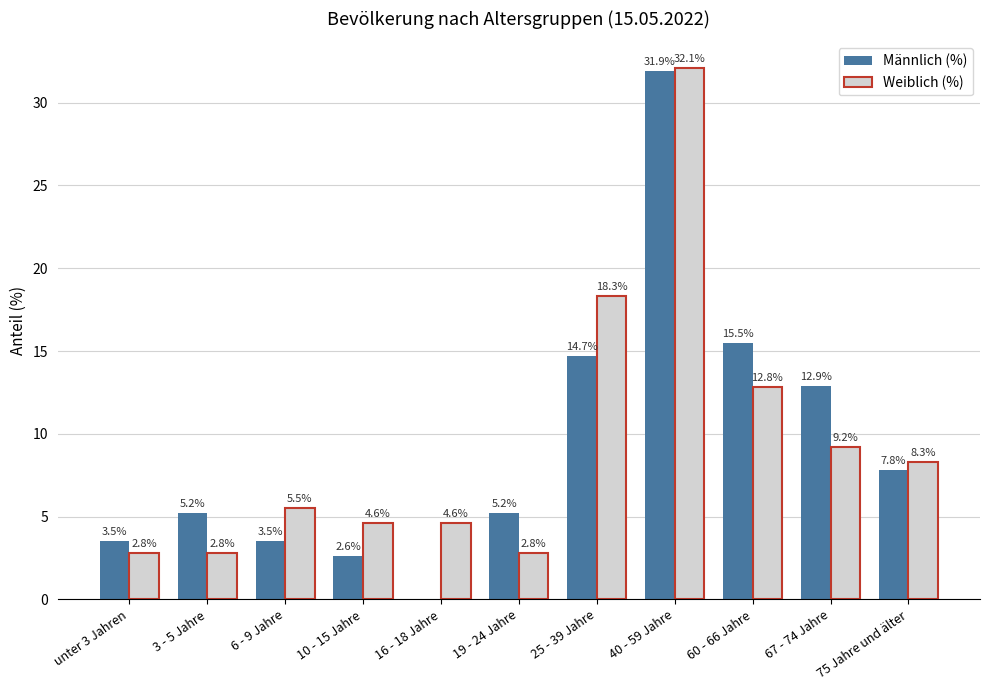

Reading left to right, list all the values displayed in this chart.

Männlich (%): 3.5	5.2	3.5	2.6	0.0	5.2	14.7	31.9	15.5	12.9	7.8
Weiblich (%): 2.8	2.8	5.5	4.6	4.6	2.8	18.3	32.1	12.8	9.2	8.3